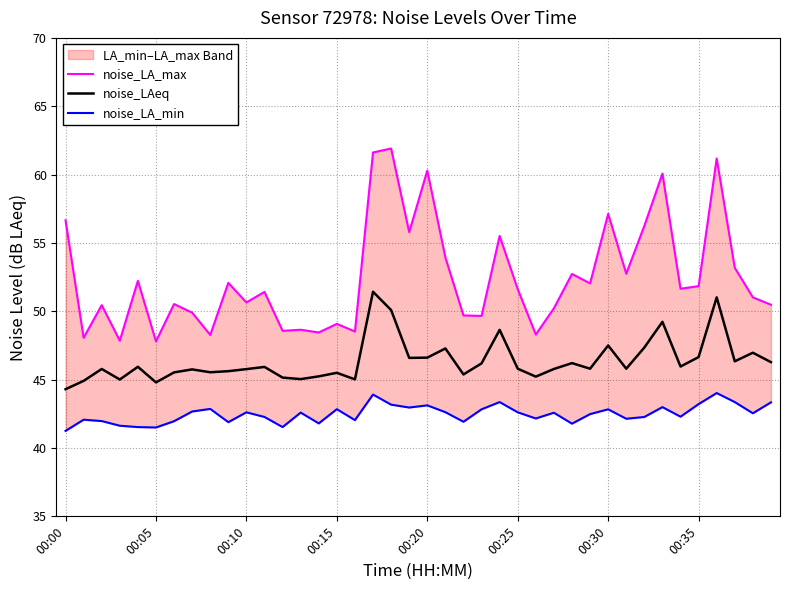

What is the label of the 13th point from the right?

27